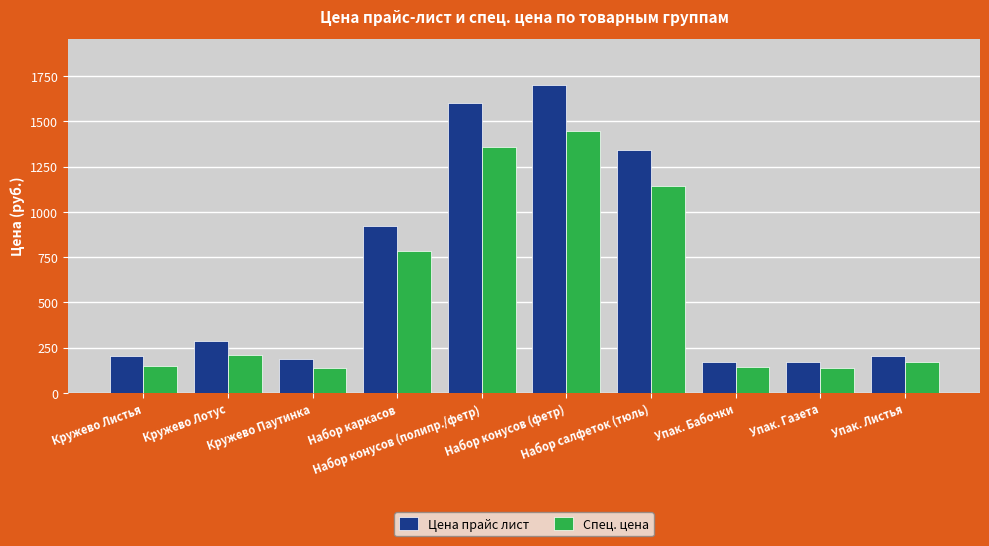

What is the difference between the second highest and second lowest values in the Цена прайс лист series?

1431.0